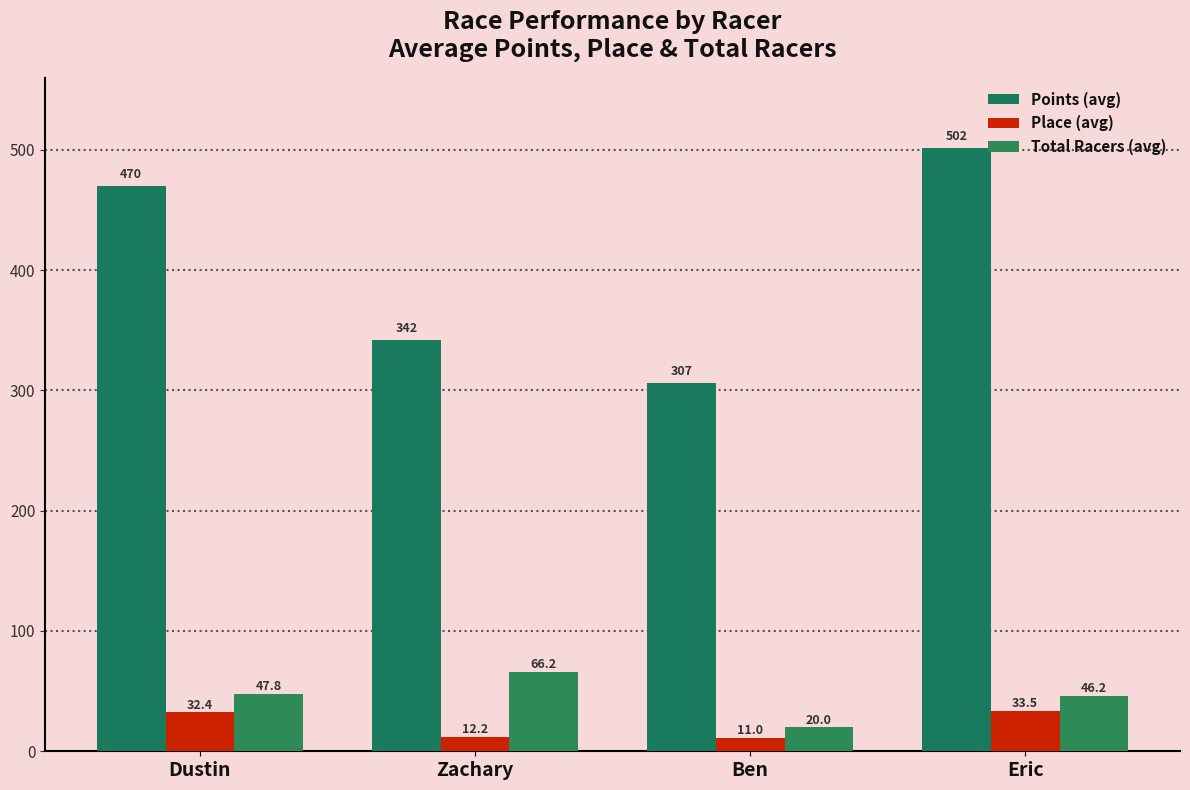

Is the value of Points (avg) at Zachary greater than the value of Place (avg) at Ben?

Yes